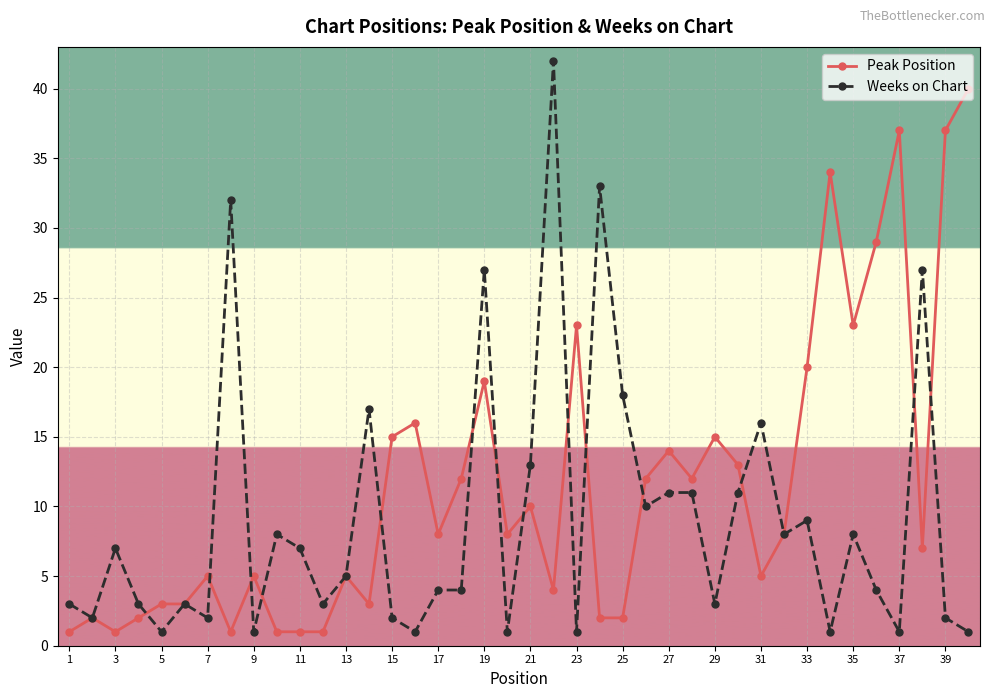

Rank the series by their maximum value, from lowest to highest.

Peak Position, Weeks on Chart